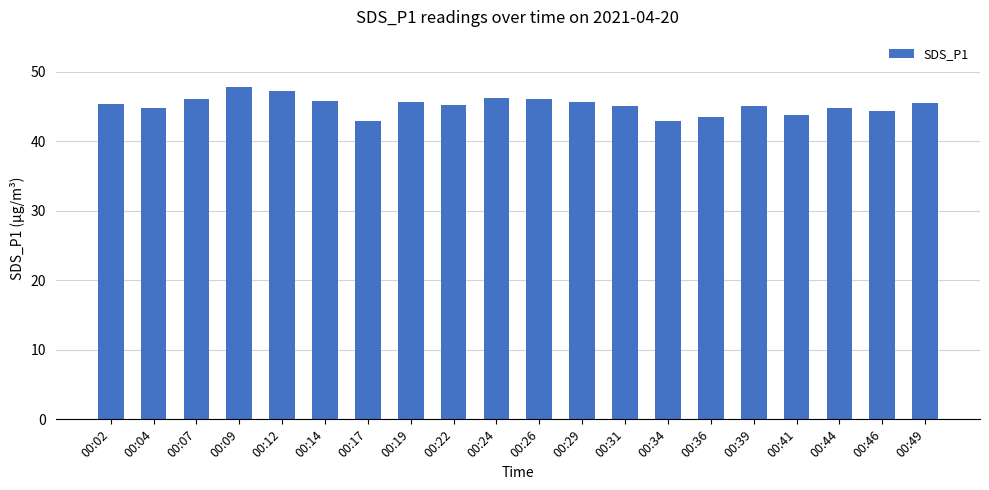

What is the maximum value shown in the chart?

47.8